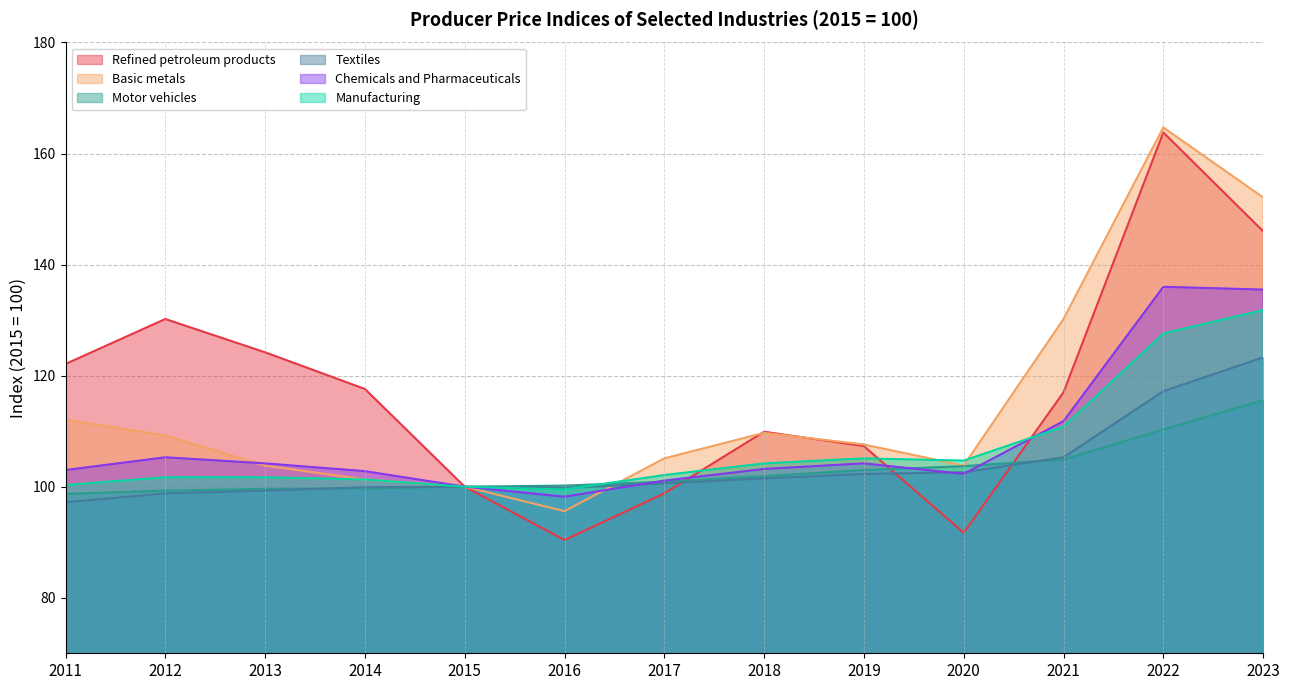

The Basic metals series shows 100.0 at 2015. True or false?

True